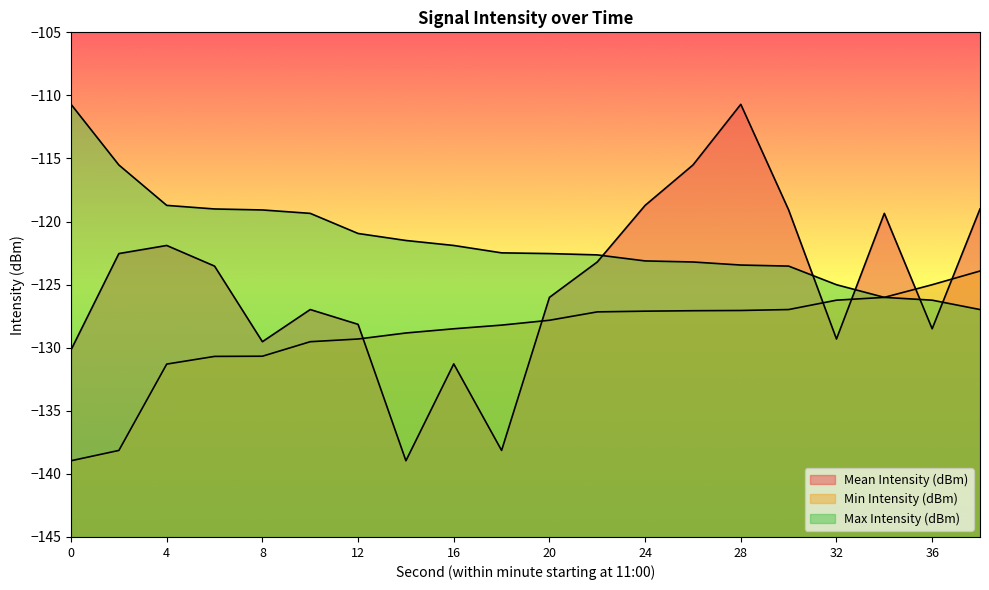

The Mean Intensity (dBm) series shows -138.1 at 18. True or false?

True